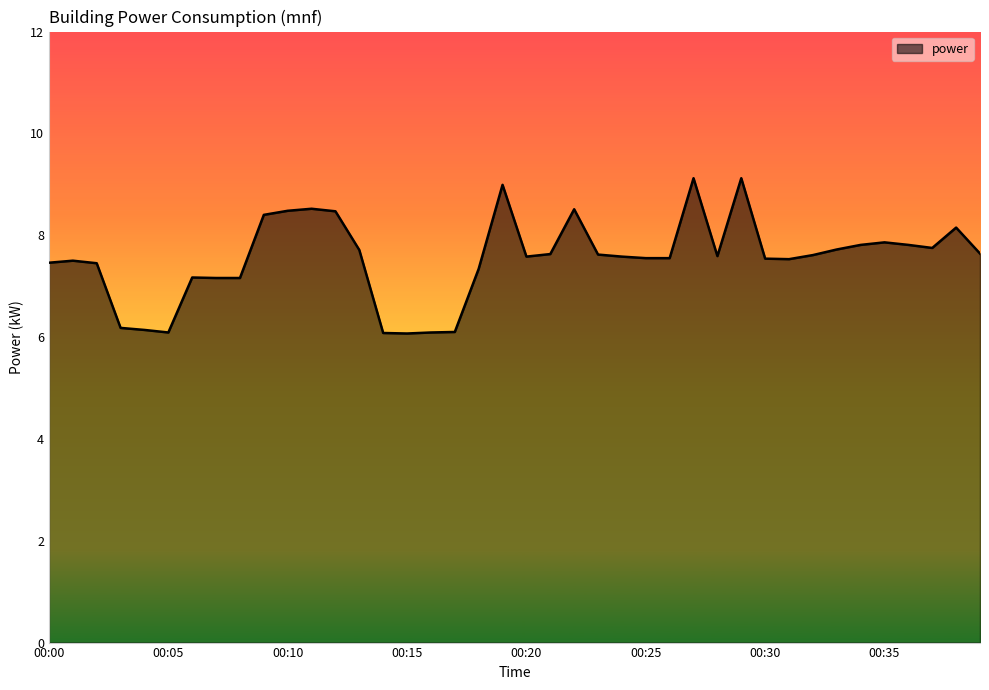

What is the greatest value displayed?

9.1